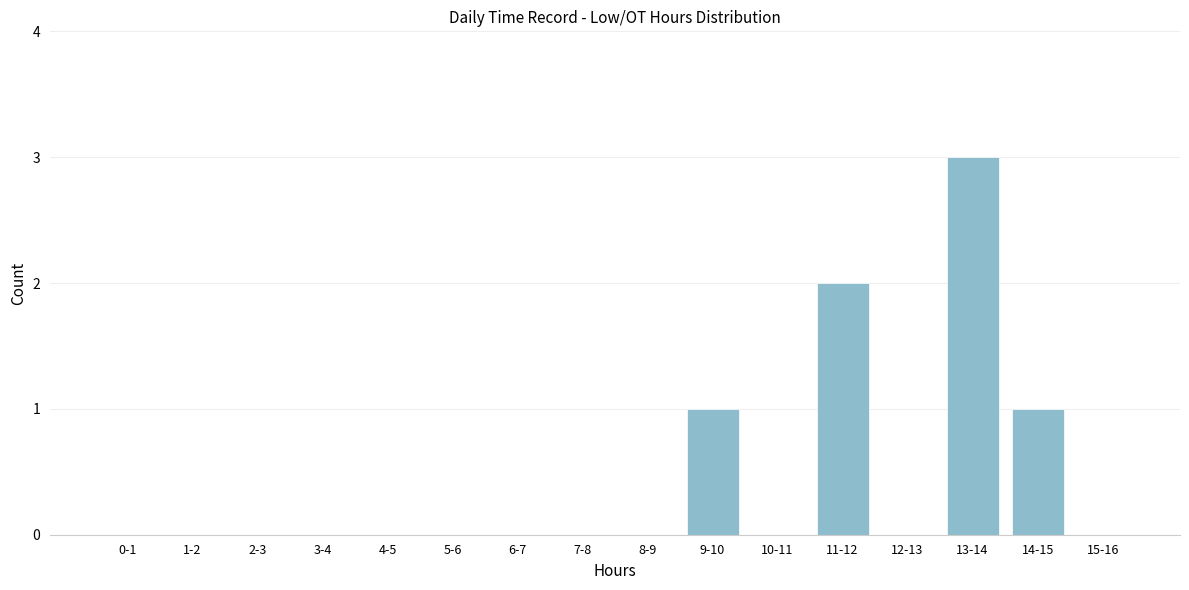

Reading left to right, what are all the values shown in this chart?

0-1=0	1-2=0	2-3=0	3-4=0	4-5=0	5-6=0	6-7=0	7-8=0	8-9=0	9-10=1	10-11=0	11-12=2	12-13=0	13-14=3	14-15=1	15-16=0